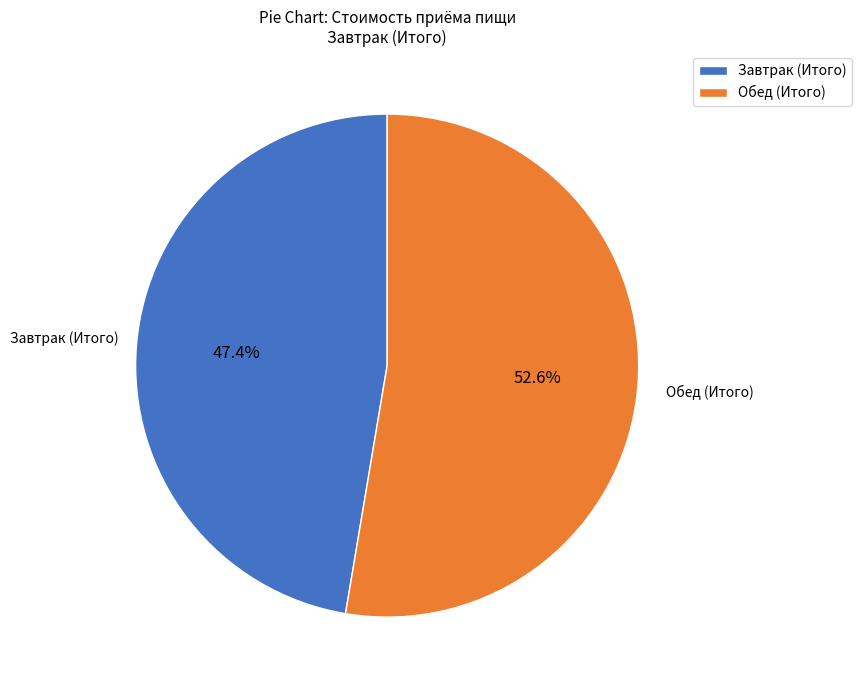

True or false: Обед (Итого) accounts for 53% of the total.

True